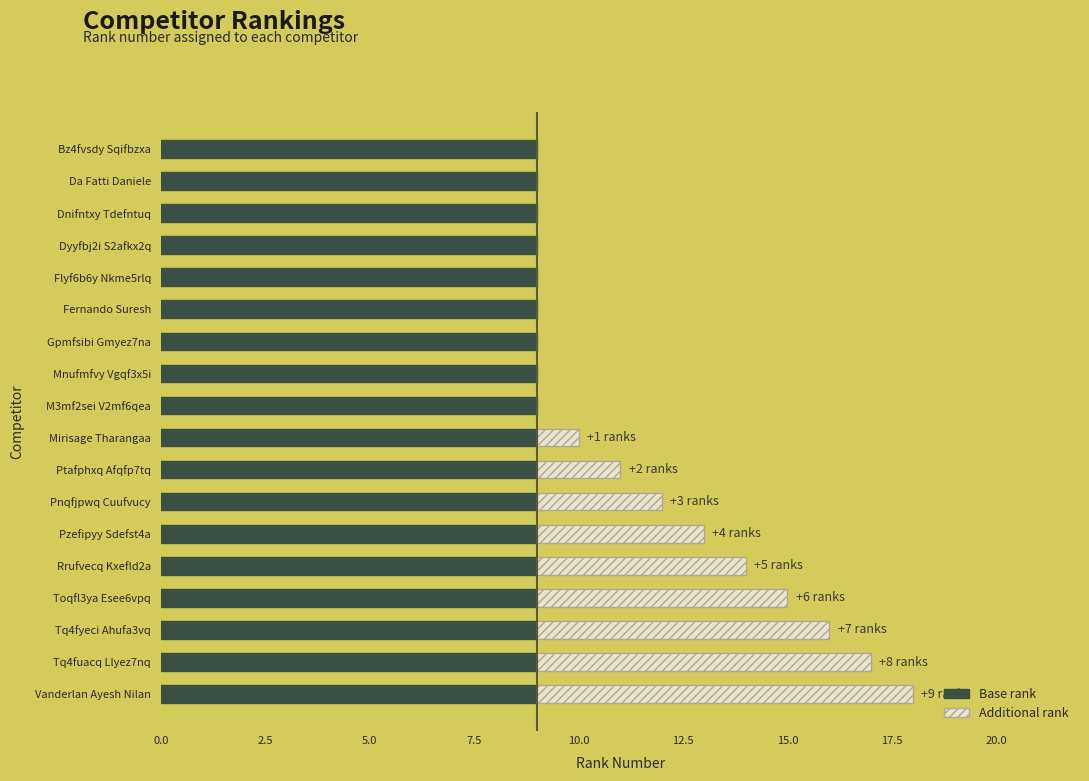

Is it true that Base rank equals 3 at Dyyfbj2i S2afkx2q?

False